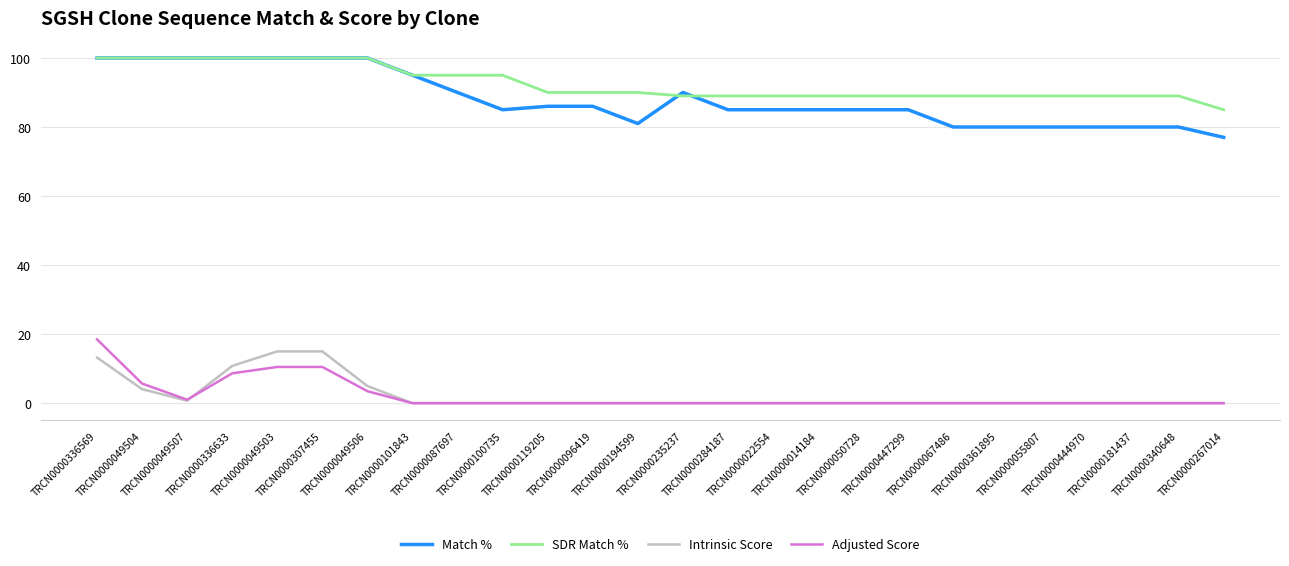

True or false: Match % and Intrinsic Score intersect in this chart.

False